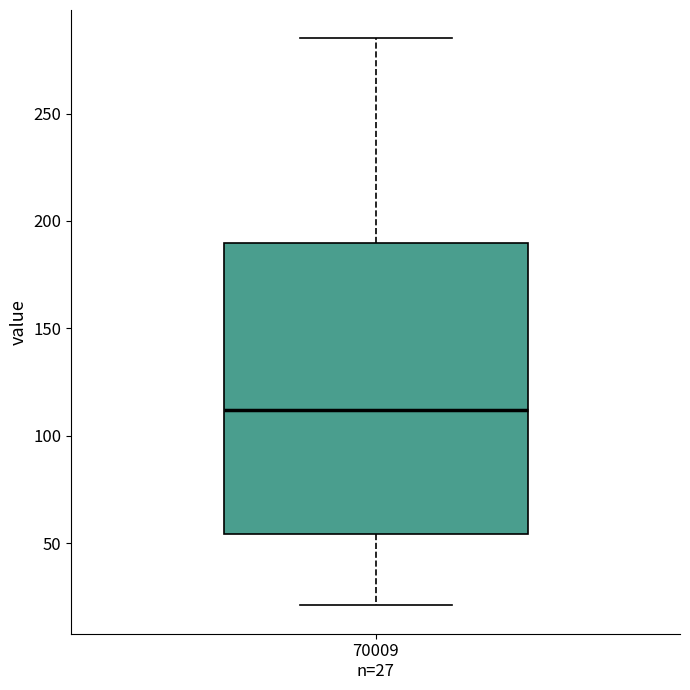

Where does the median line of the box for 70009 n=27 sit on the y-axis? The values are not printed on the chart, so give them approximately, as read against the axis.

110